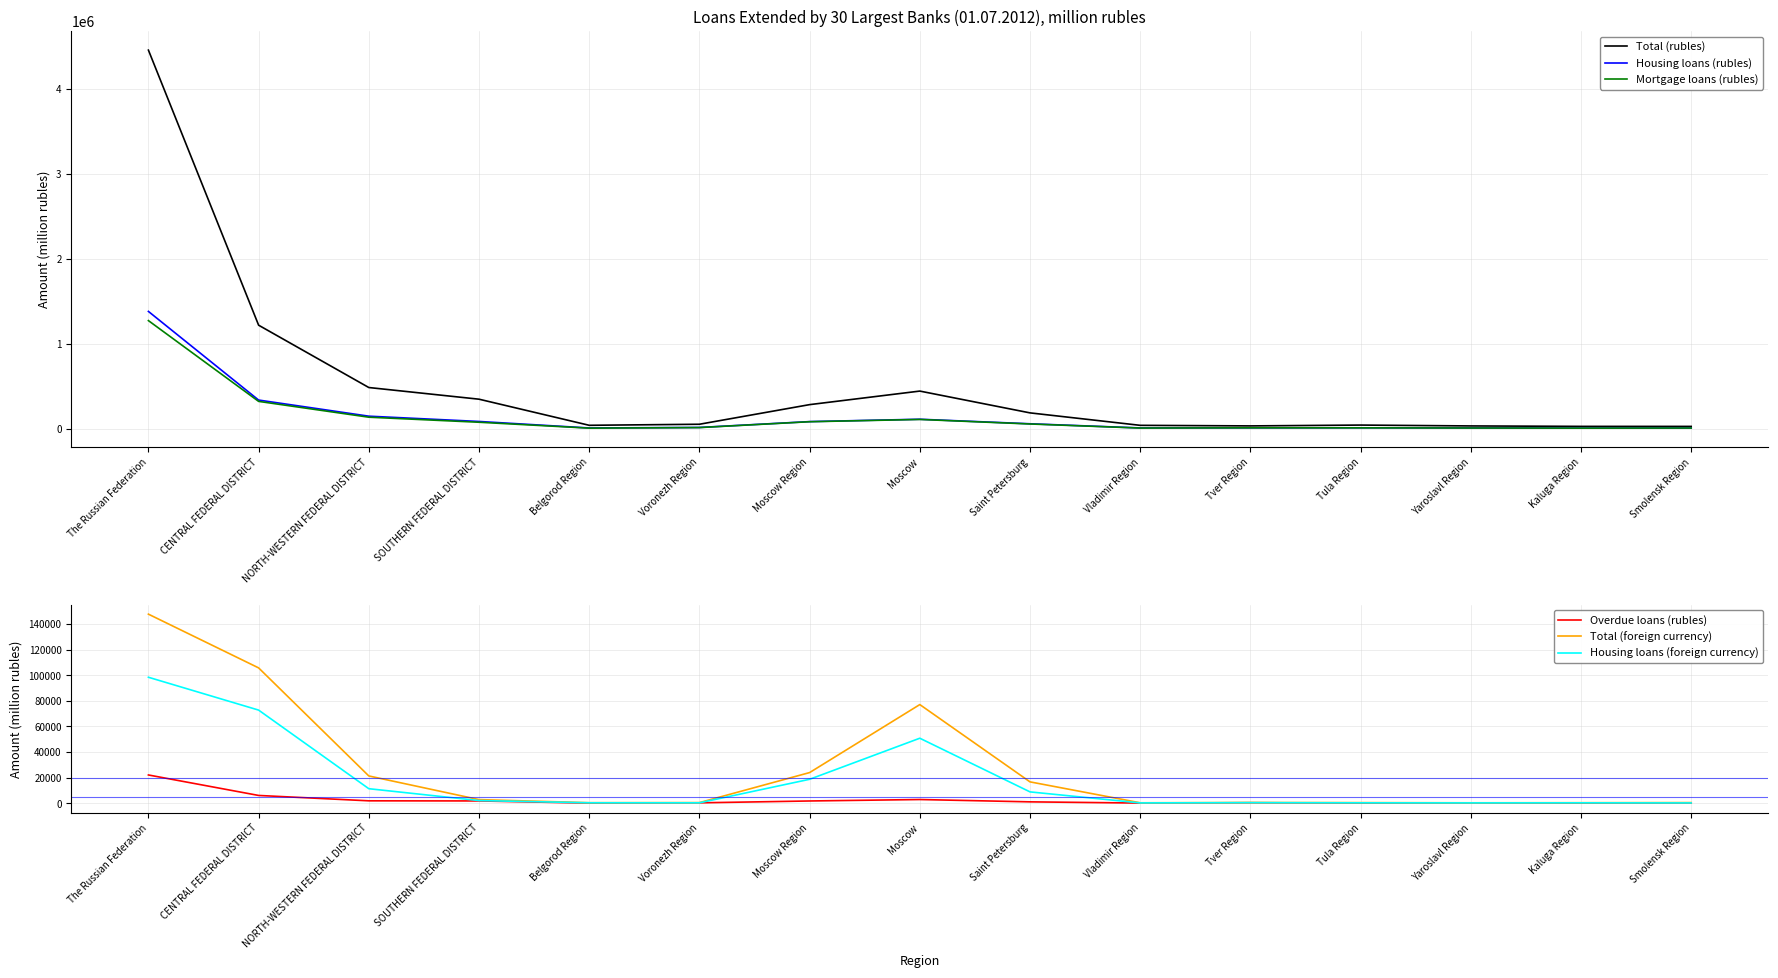

Is it true that Housing loans (rubles) equals 20931 at Tver Region?

False